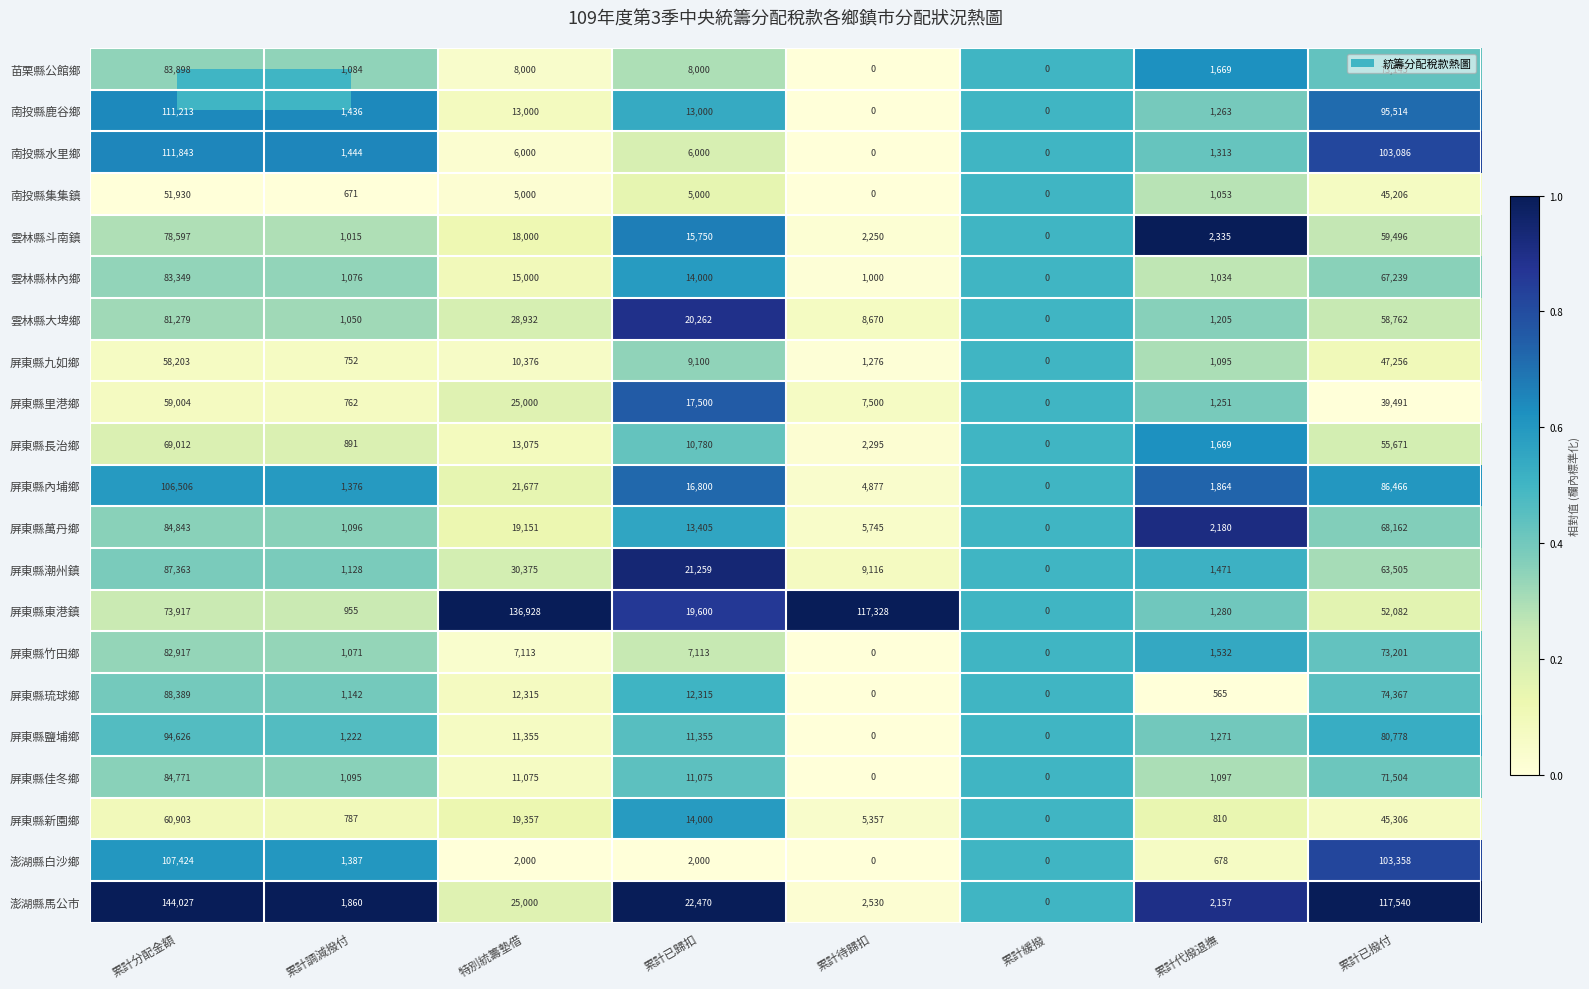

Rank the series at 累計分配金額 from highest to lowest value.

澎湖縣馬公市, 南投縣水里鄉, 南投縣鹿谷鄉, 澎湖縣白沙鄉, 屏東縣內埔鄉, 屏東縣鹽埔鄉, 屏東縣琉球鄉, 屏東縣潮州鎮, 屏東縣萬丹鄉, 屏東縣佳冬鄉, 苗栗縣公館鄉, 雲林縣林內鄉, 屏東縣竹田鄉, 雲林縣大埤鄉, 雲林縣斗南鎮, 屏東縣東港鎮, 屏東縣長治鄉, 屏東縣新園鄉, 屏東縣里港鄉, 屏東縣九如鄉, 南投縣集集鎮